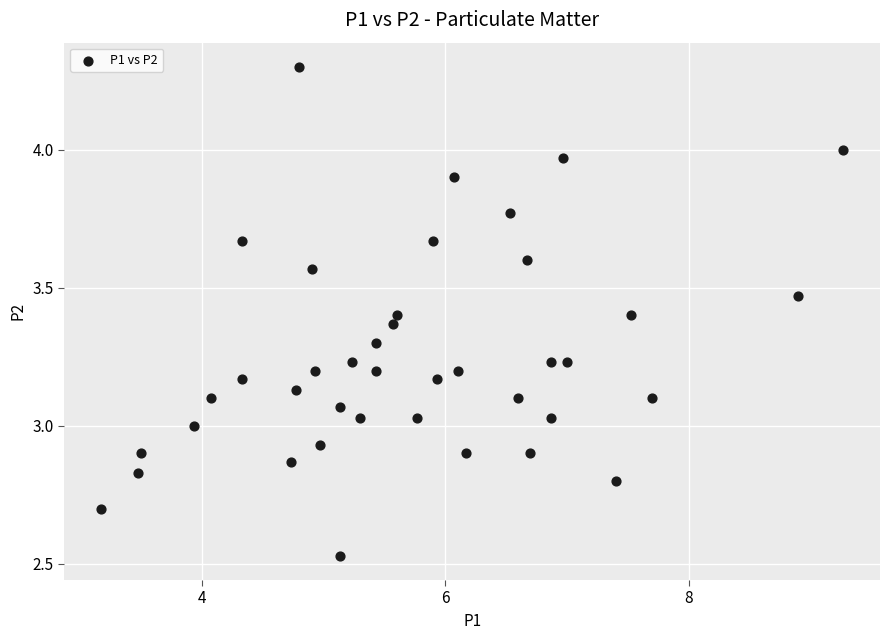

What is the range of X values (max minus min)?

6.1